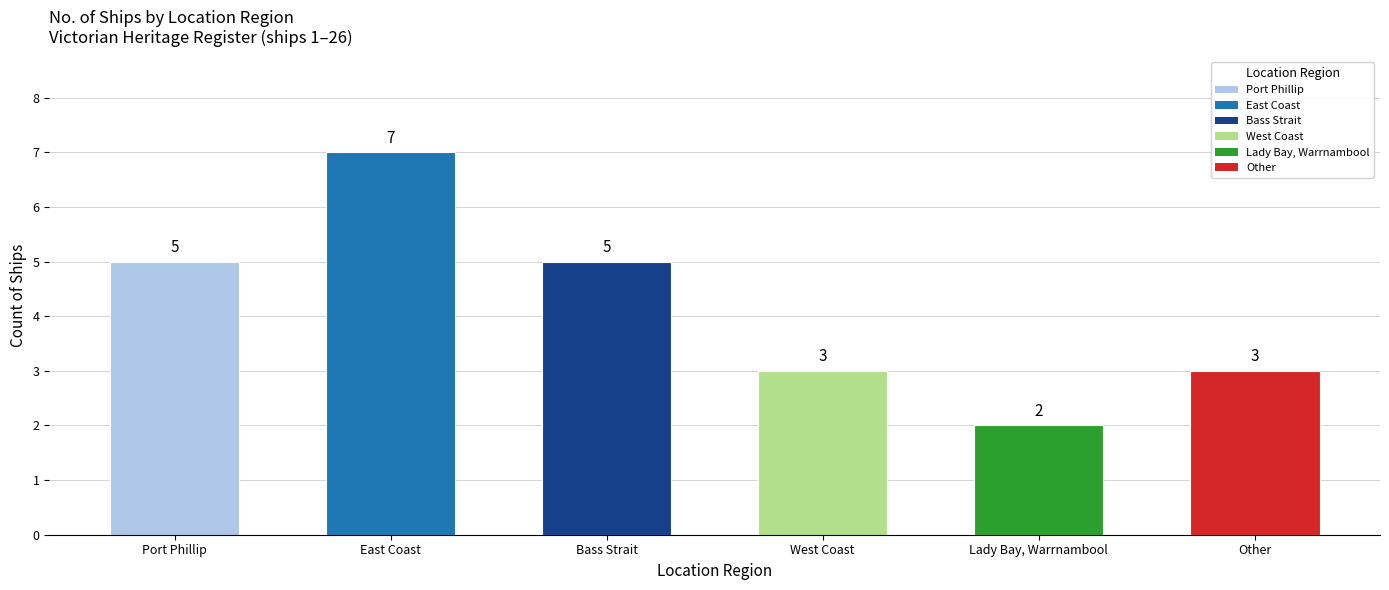

Reading left to right, extract all data points from this chart.

5	7	5	3	2	3